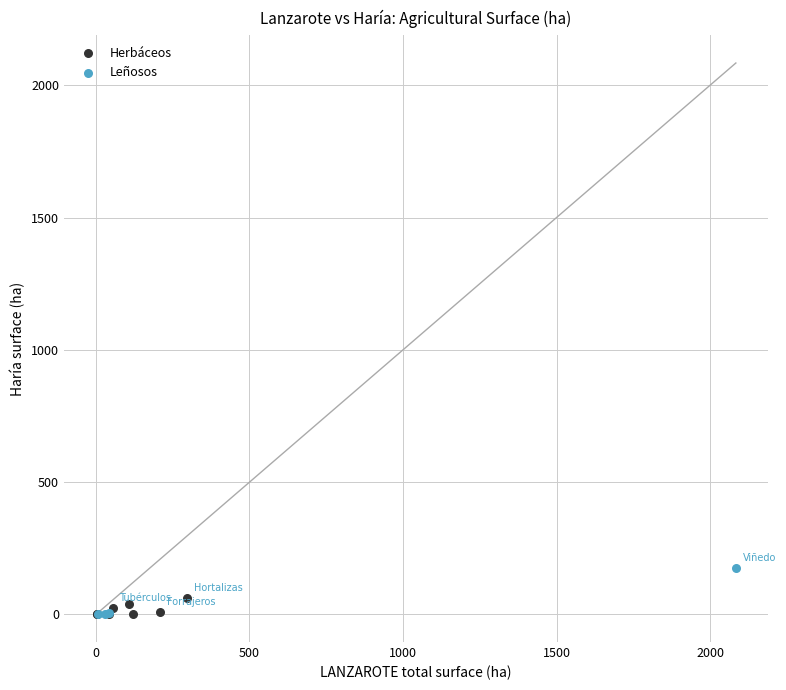

What are all the series names shown in the legend?

Herbáceos, Leñosos